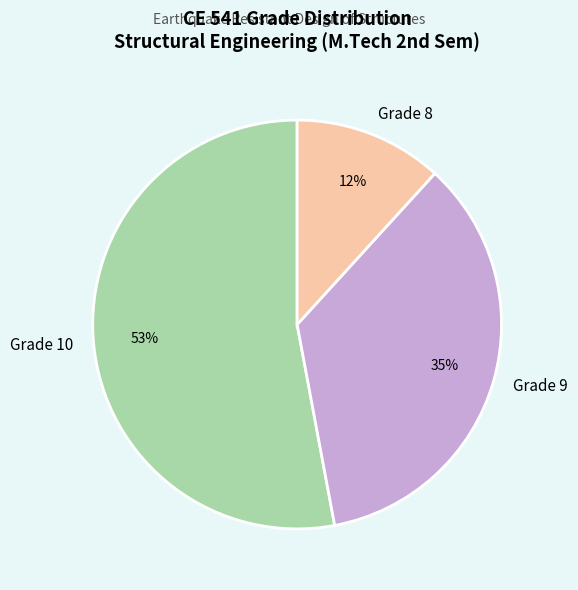

The Grade 9 slice represents 35% of the pie. True or false?

True